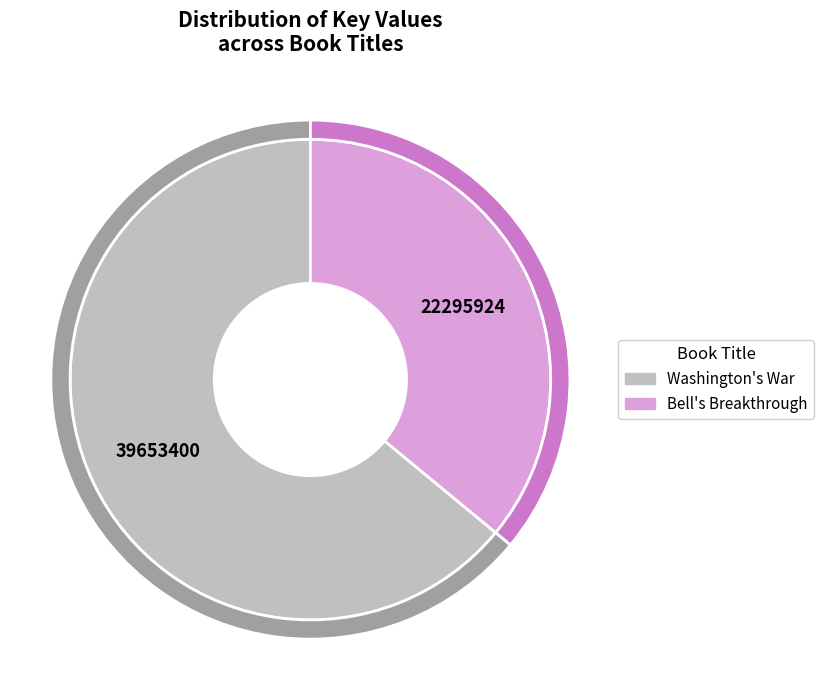

To the nearest percent, what is the average slice percentage?

50%